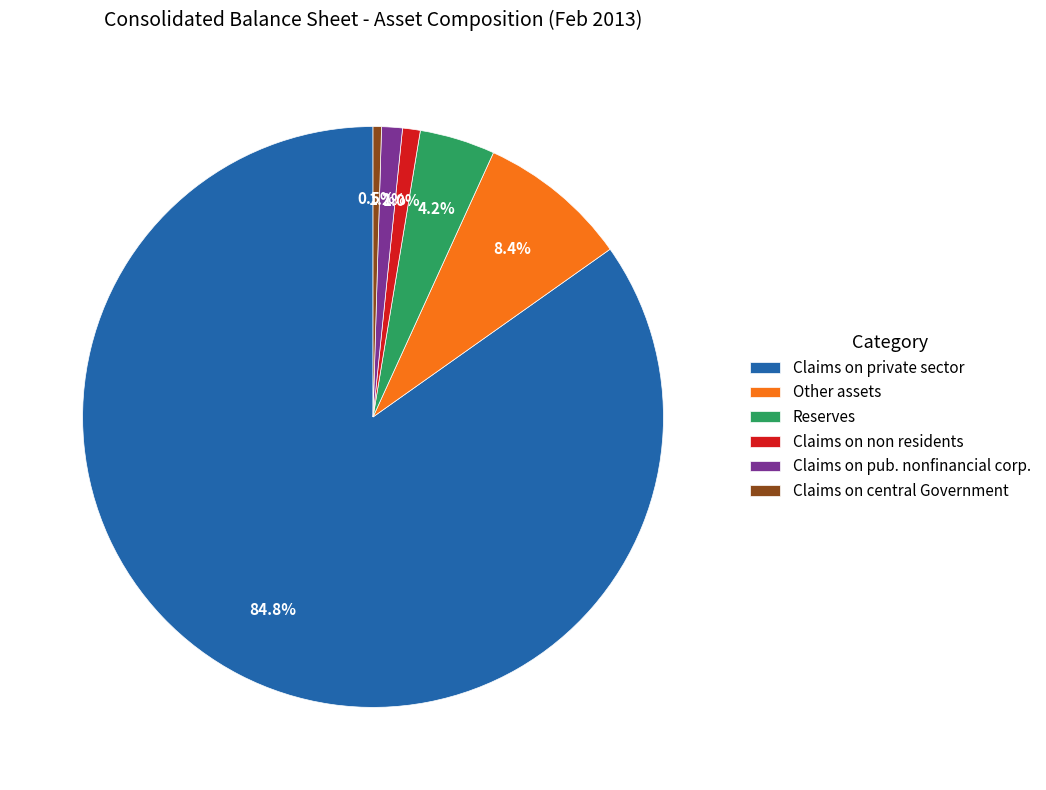

Count the number of slices in the pie.

6